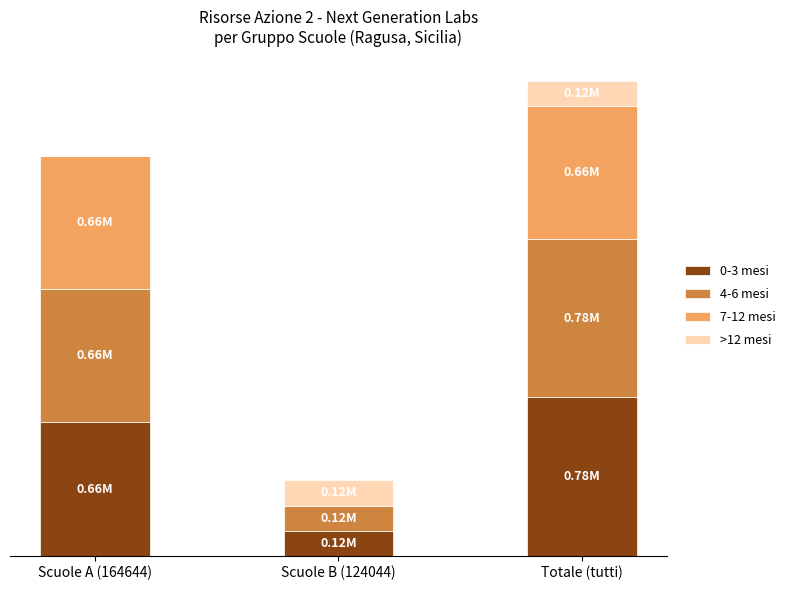

Are the bars horizontal?

No